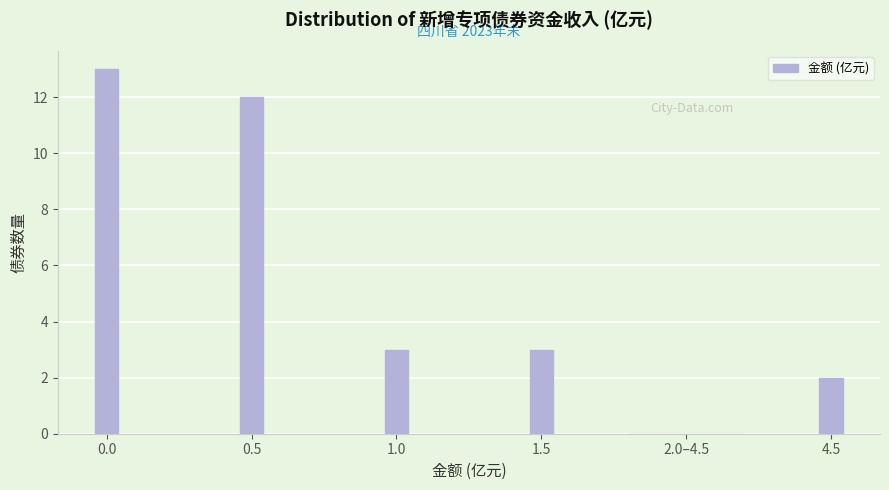

Reading left to right, transcribe all the data shown in this chart.

0.0=13	0.5=12	1.0=3	1.5=3	2.0–4.5=0	4.5=2